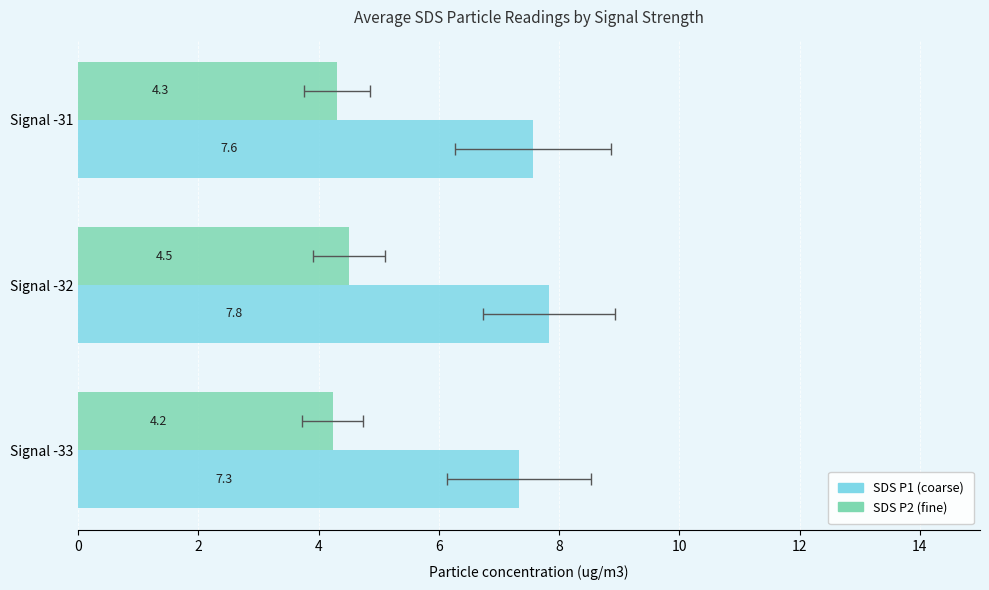

What is the smallest value displayed?

4.2